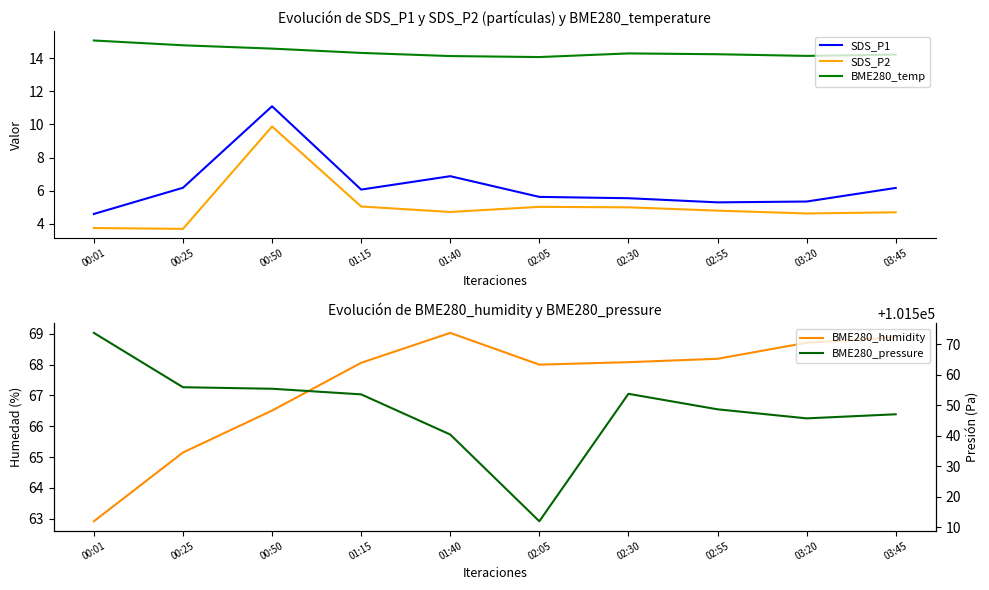

True or false: BME280_humidity and SDS_P1 intersect in this chart.

False